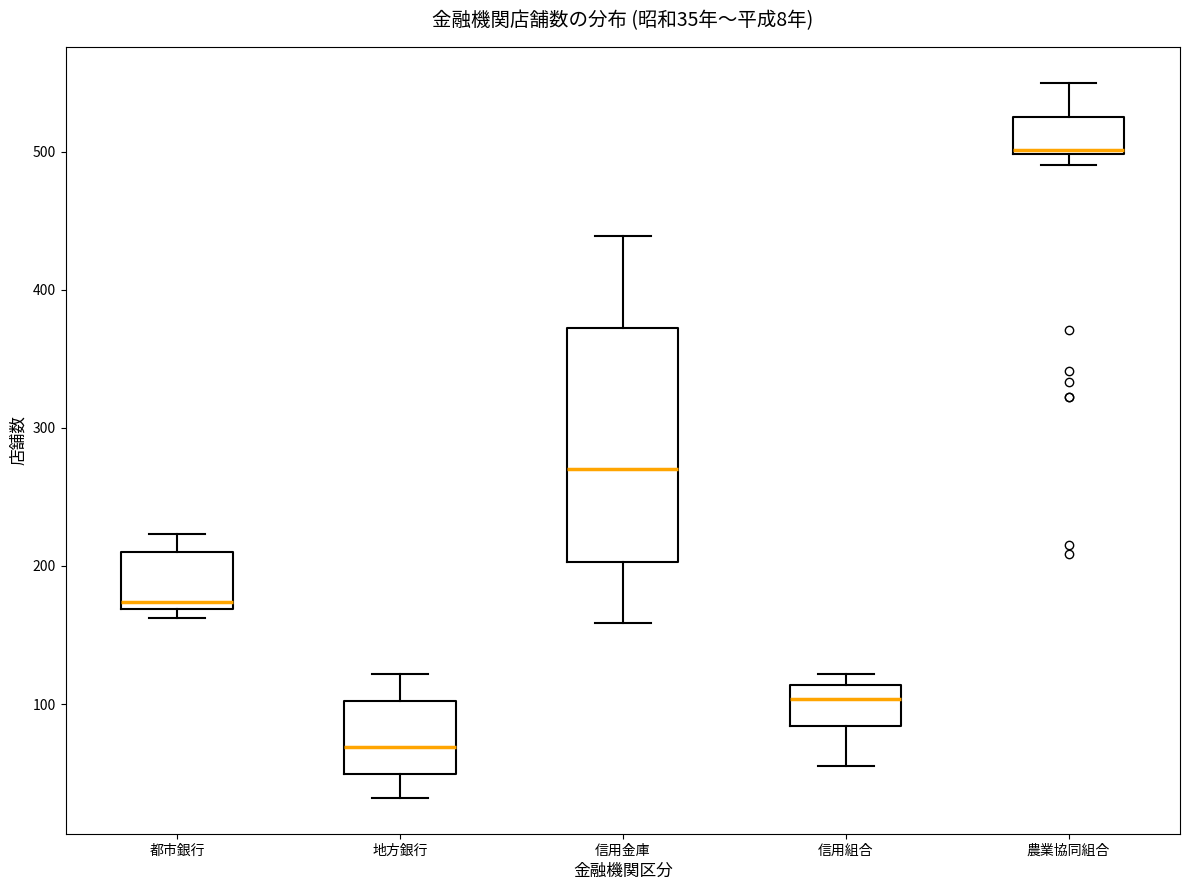

Which box has the highest median line?

農業協同組合